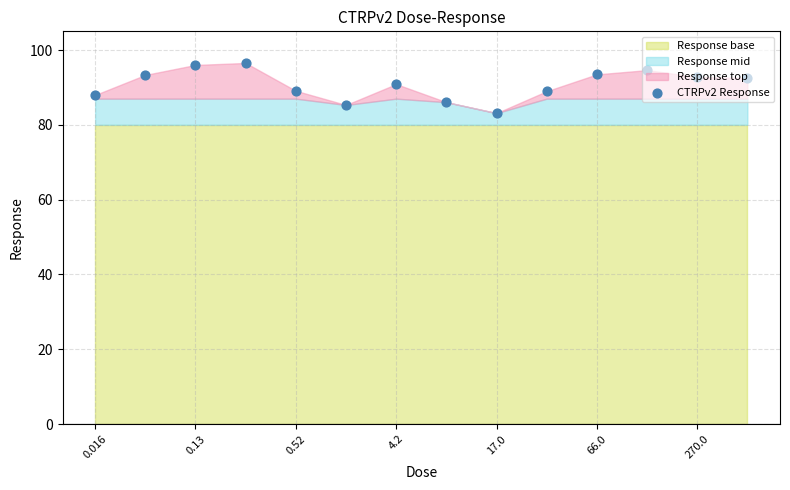

Approximately how many times larger is the value at 17.0 compared to 11?

0.9